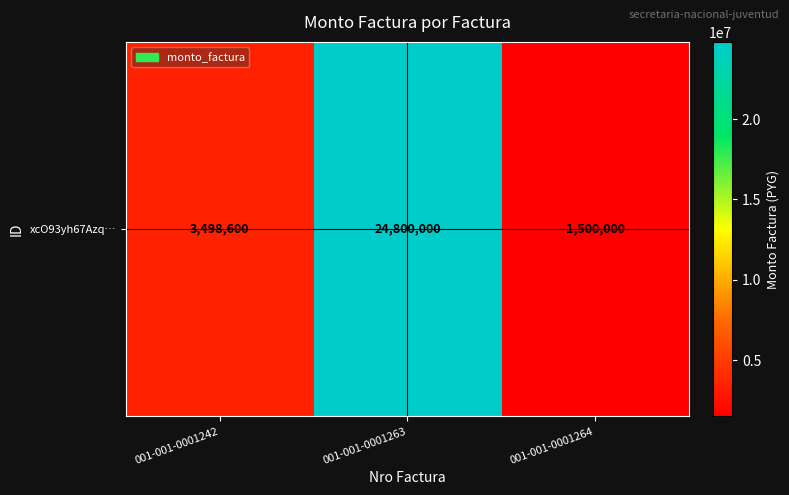

Rank the categories by value from highest to lowest.

001-001-0001263, 001-001-0001242, 001-001-0001264